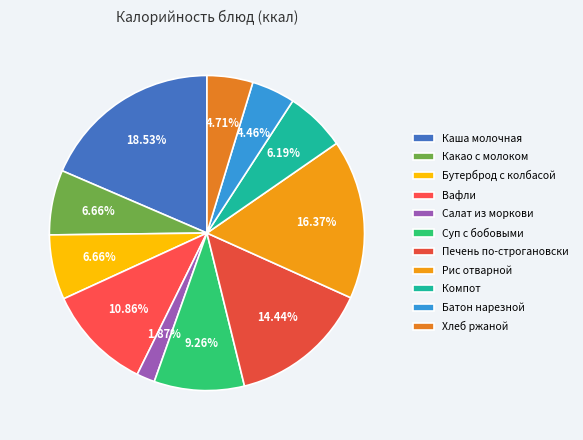

Which slice is the smallest?

Салат из моркови